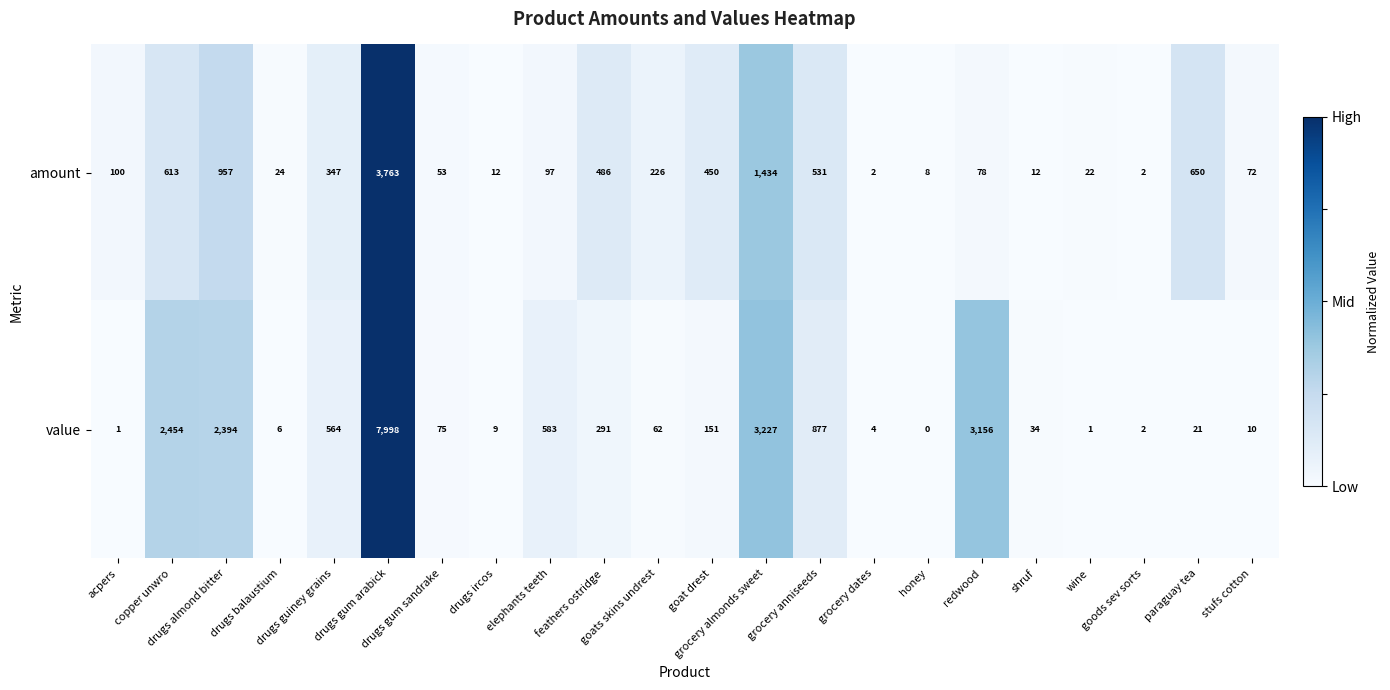

Which series has the largest total across all categories?

value